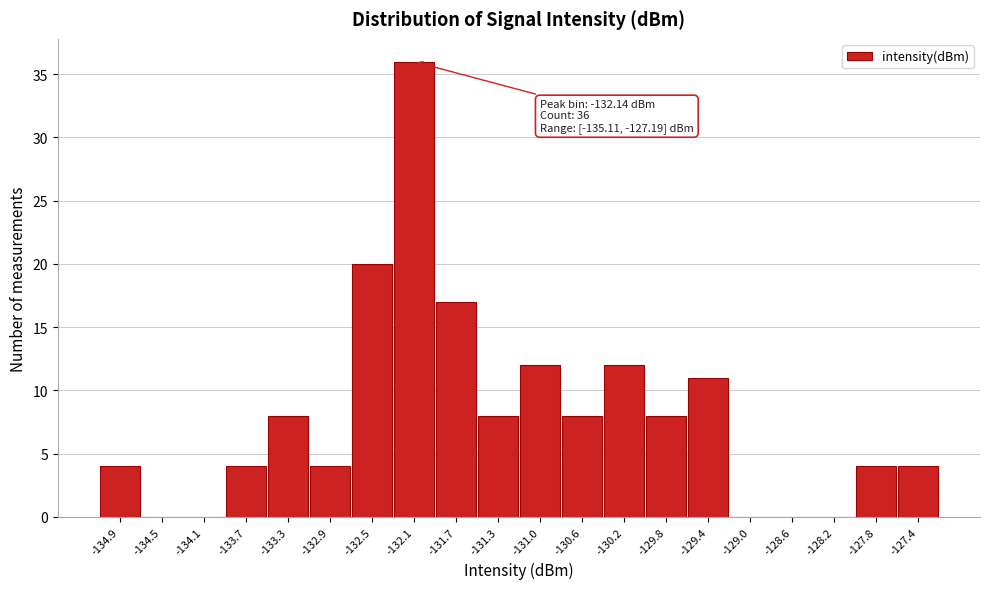

Which range on the x-axis has the tallest bar?

-132.35 to -131.95